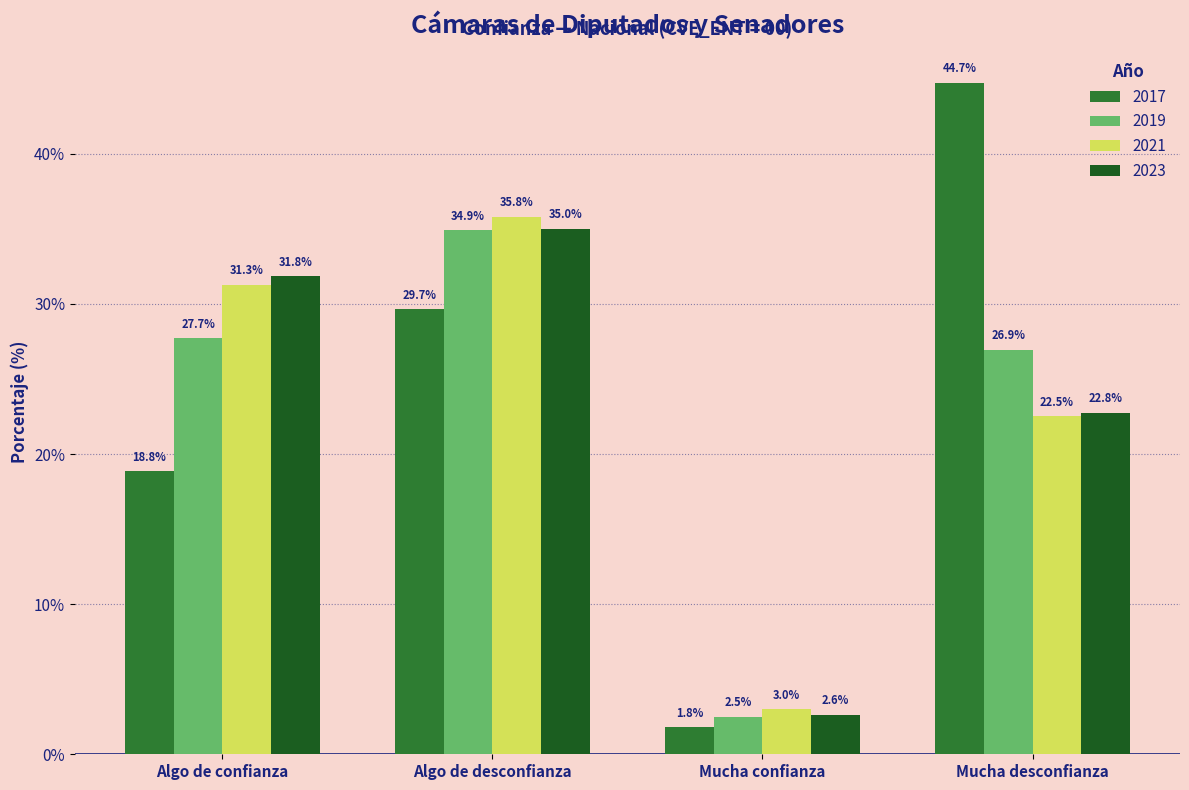

Reading left to right, extract all data points from this chart.

2017: 18.8	29.7	1.8	44.7
2019: 27.7	34.9	2.5	26.9
2021: 31.3	35.8	3.0	22.5
2023: 31.8	35.0	2.6	22.8